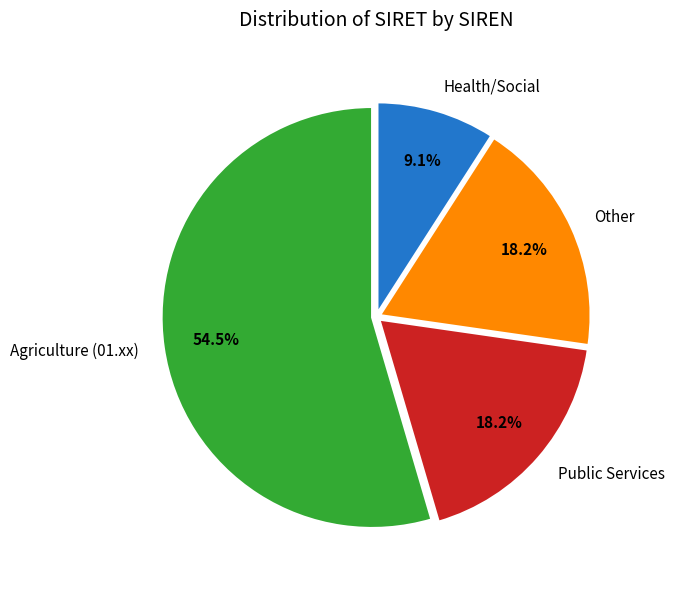

Approximately how many times larger is the value at Agriculture (01.xx) compared to Other?

3.0